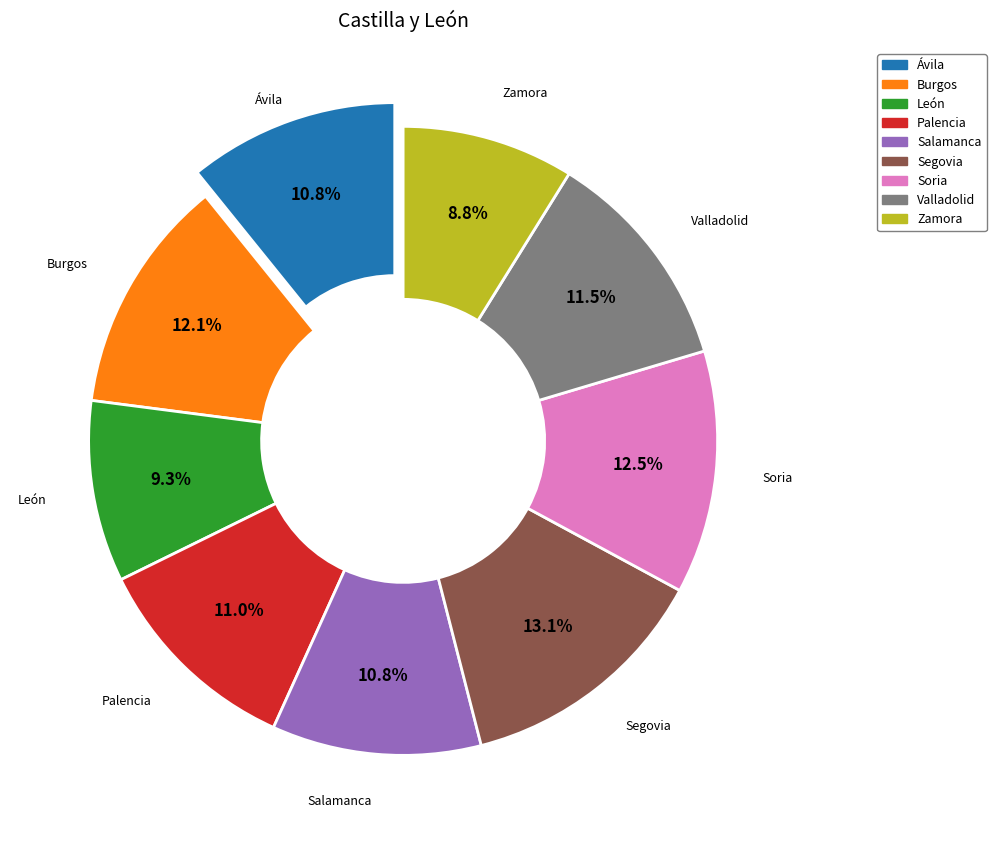

How many segments does this pie chart have?

9